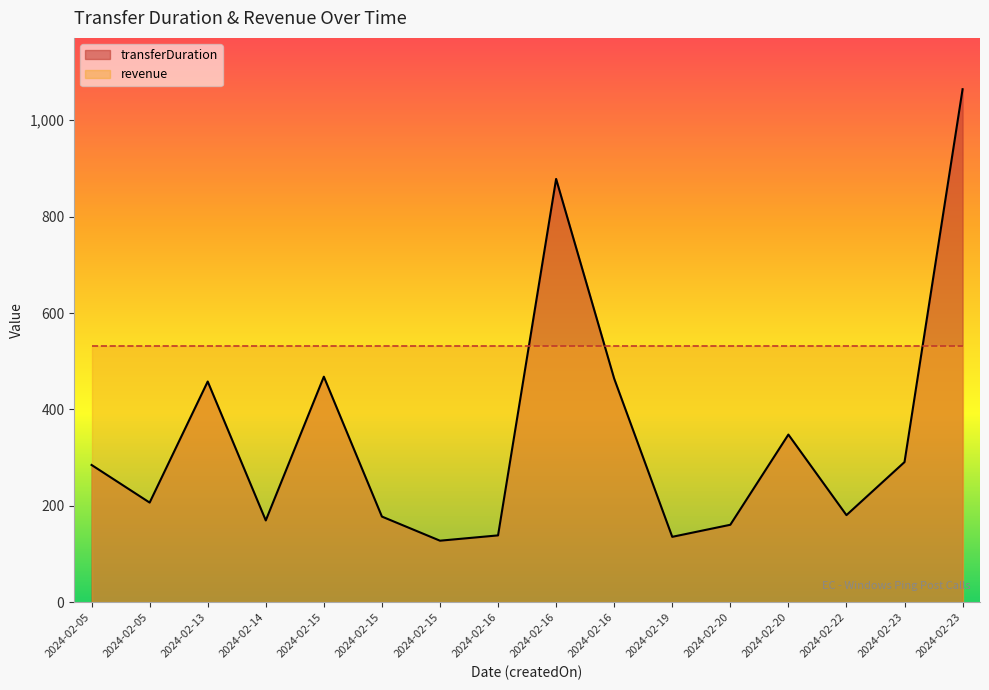

What is the change in value from 2024-02-15 to 2024-02-22?

-287